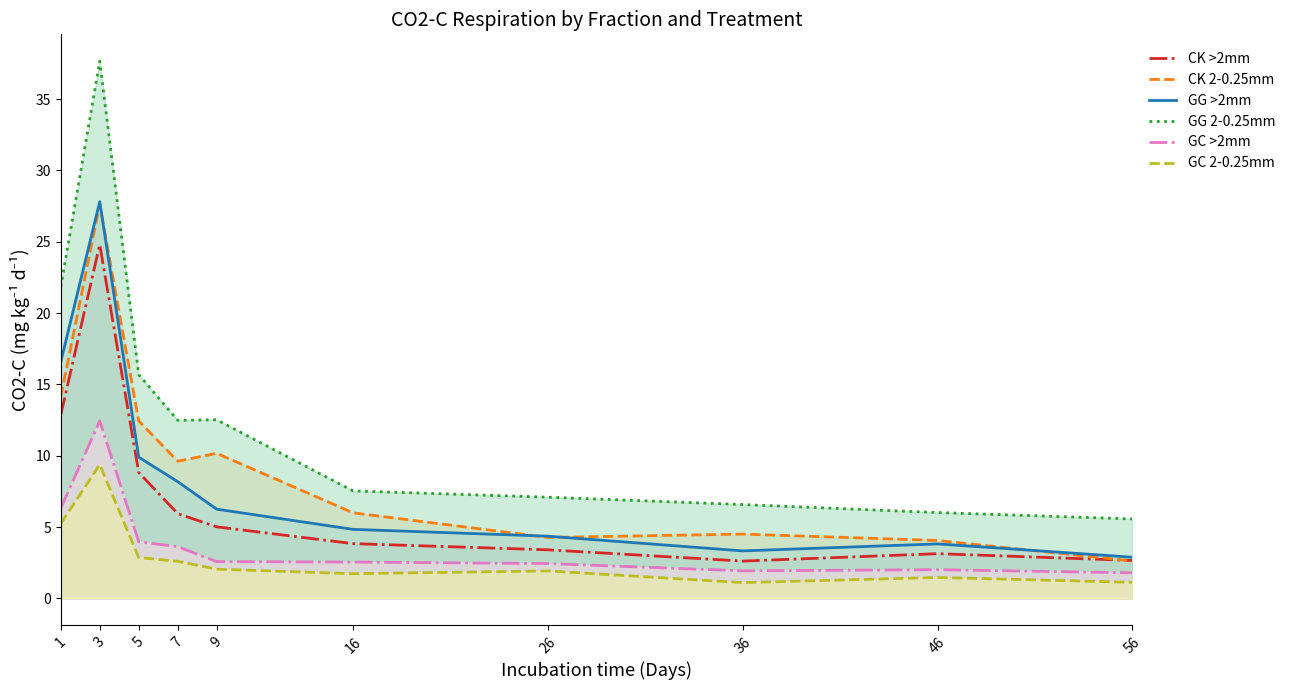

What is the total value across all series at 56?

16.6